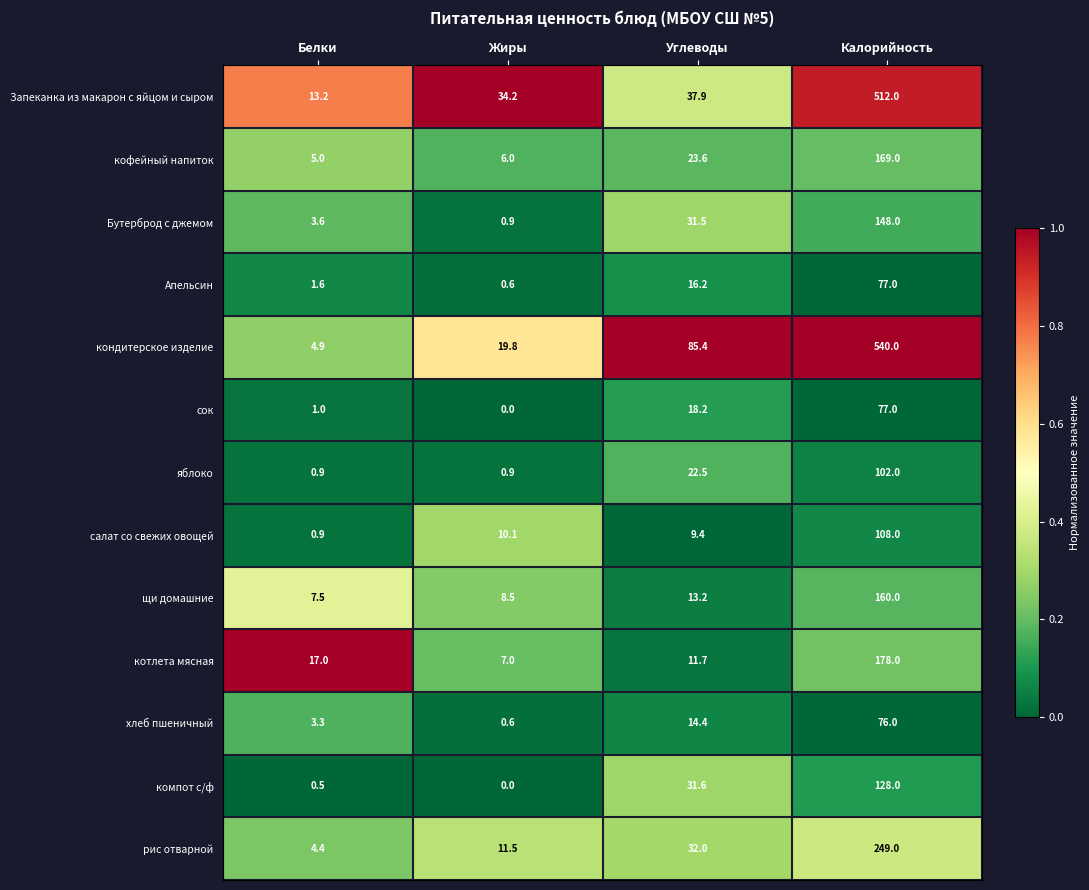

Rank the categories by хлеб пшеничный value from highest to lowest.

Калорийность, Углеводы, Белки, Жиры